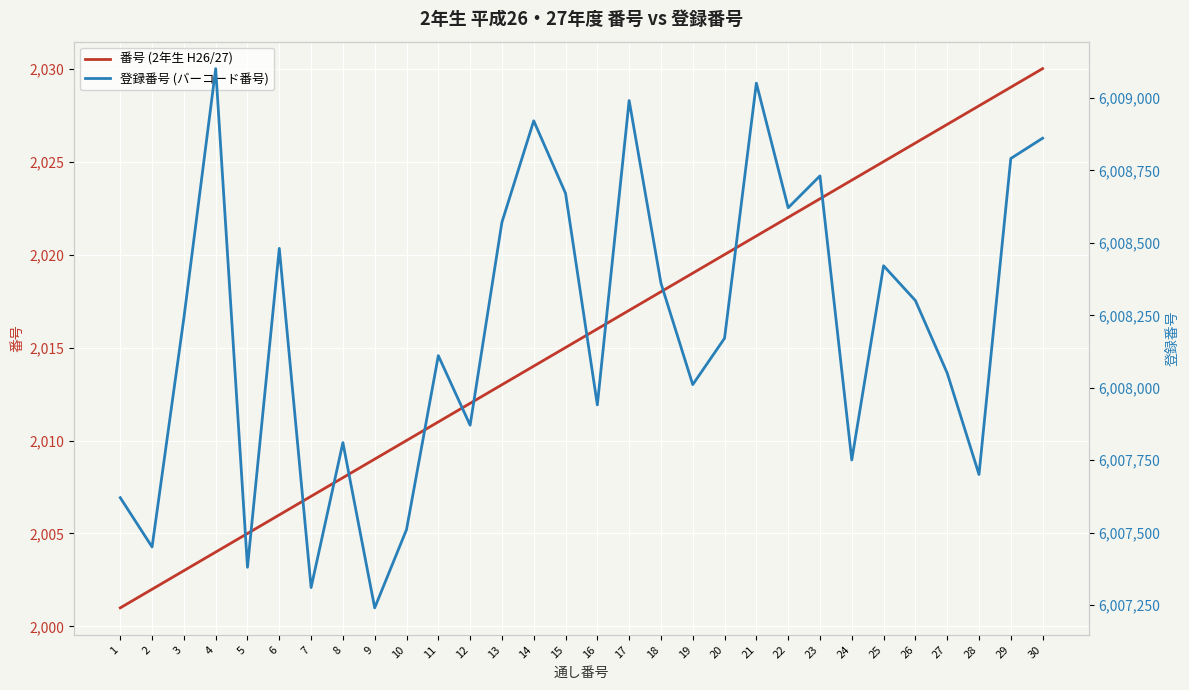

Reading left to right, list all the values displayed in this chart.

番号 (2年生 H26/27): 1=2001	2=2002	3=2003	4=2004	5=2005	6=2006	7=2007	8=2008	9=2009	10=2010	11=2011	12=2012	13=2013	14=2014	15=2015	16=2016	17=2017	18=2018	19=2019	20=2020	21=2021	22=2022	23=2023	24=2024	25=2025	26=2026	27=2027	28=2028	29=2029	30=2030
登録番号 (バーコード番号): 1=6007621	2=6007451	3=6008241	4=6009101	5=6007381	6=6008481	7=6007311	8=6007811	9=6007241	10=6007511	11=6008111	12=6007871	13=6008571	14=6008921	15=6008671	16=6007941	17=6008991	18=6008361	19=6008011	20=6008171	21=6009051	22=6008621	23=6008731	24=6007751	25=6008421	26=6008301	27=6008051	28=6007701	29=6008791	30=6008861